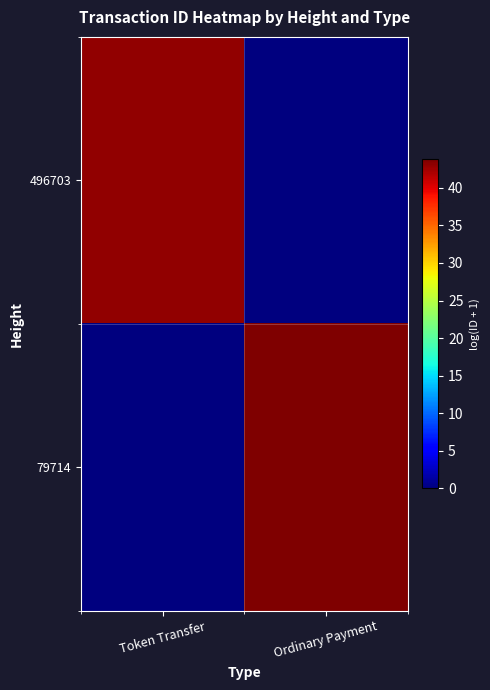

Reading left to right, list all the values displayed in this chart.

496703: Token Transfer=43.0	Ordinary Payment=0.0
79714: Token Transfer=0.0	Ordinary Payment=43.8